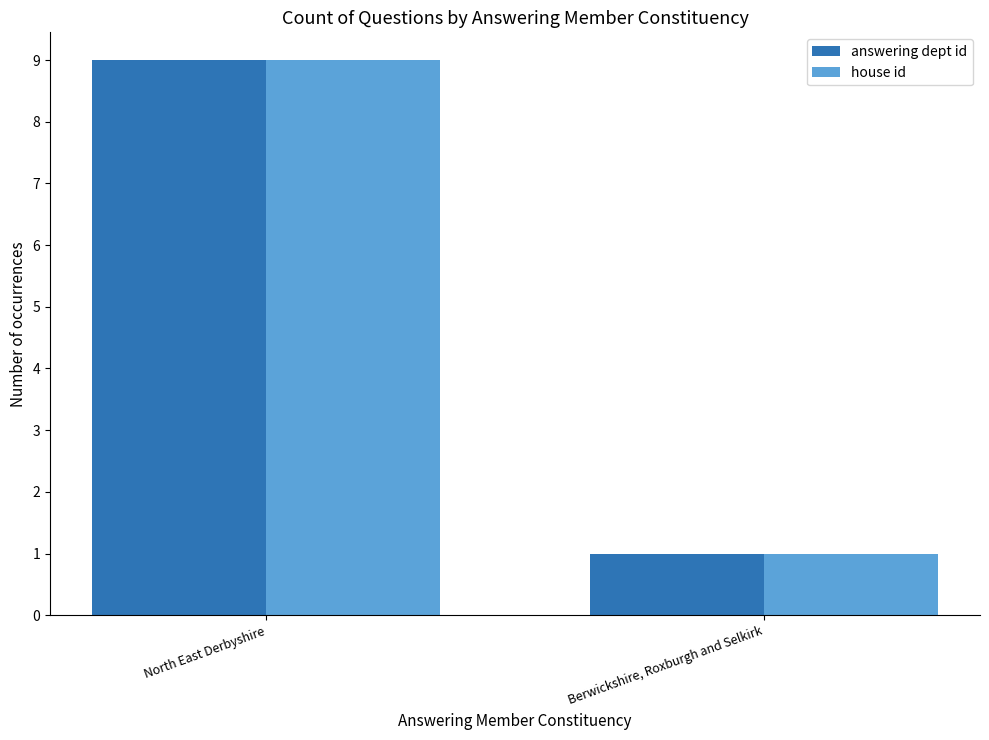

What is the average value of the answering dept id series?

5